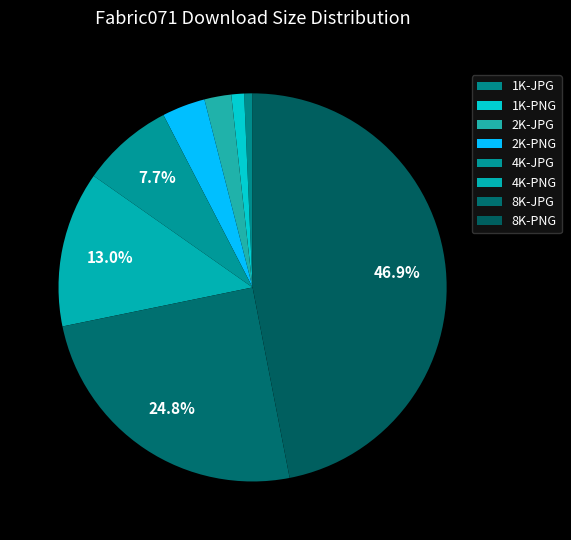

Is it true that 2K-JPG is 2% of the pie?

True